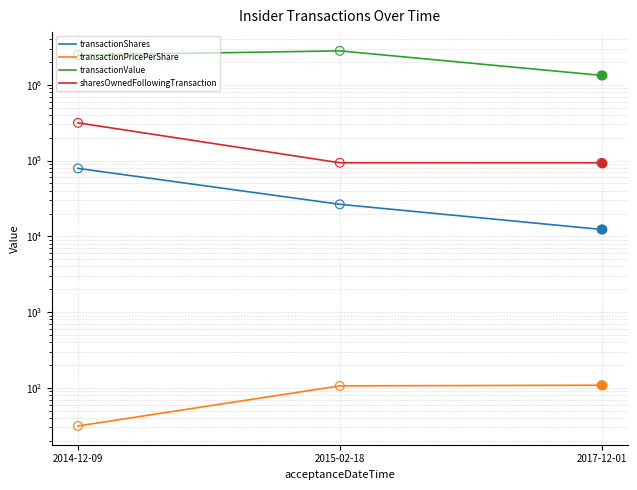

What are all the series names shown in the legend?

transactionShares, transactionPricePerShare, transactionValue, sharesOwnedFollowingTransaction